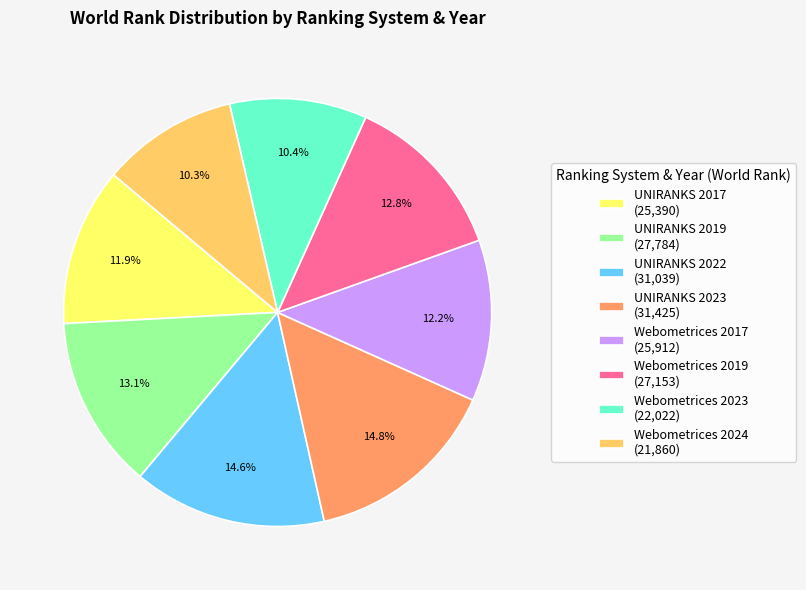

To the nearest percent, what is the difference between the UNIRANKS 2019 and Webometrices 2024 slice percentages?

3%